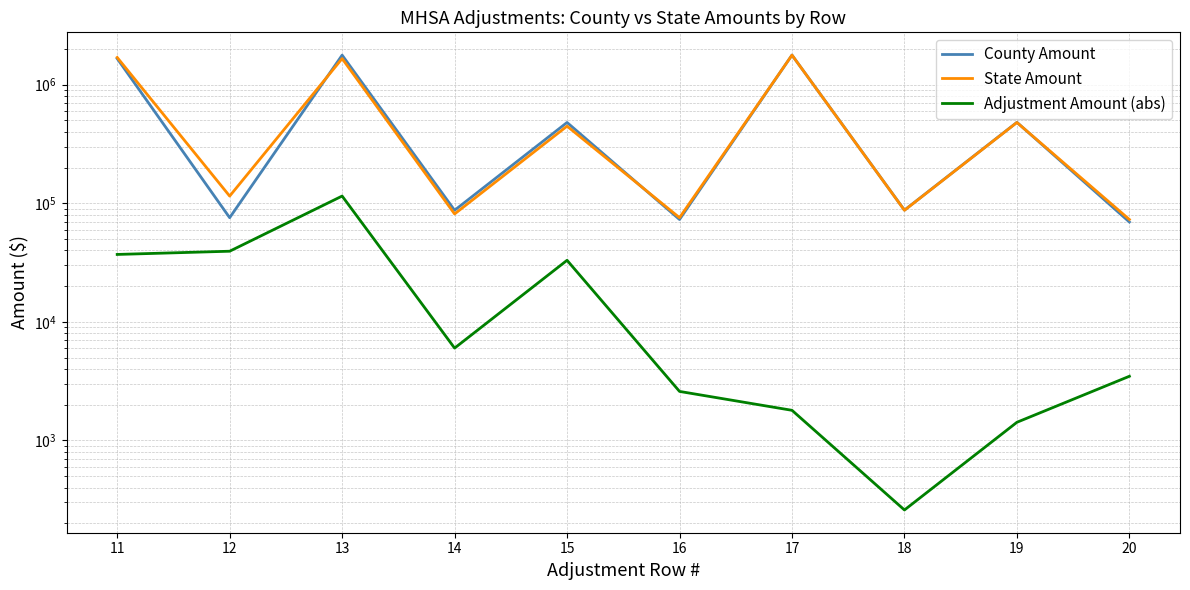

What is the difference between the second highest and second lowest values in the State Amount series?

1621354